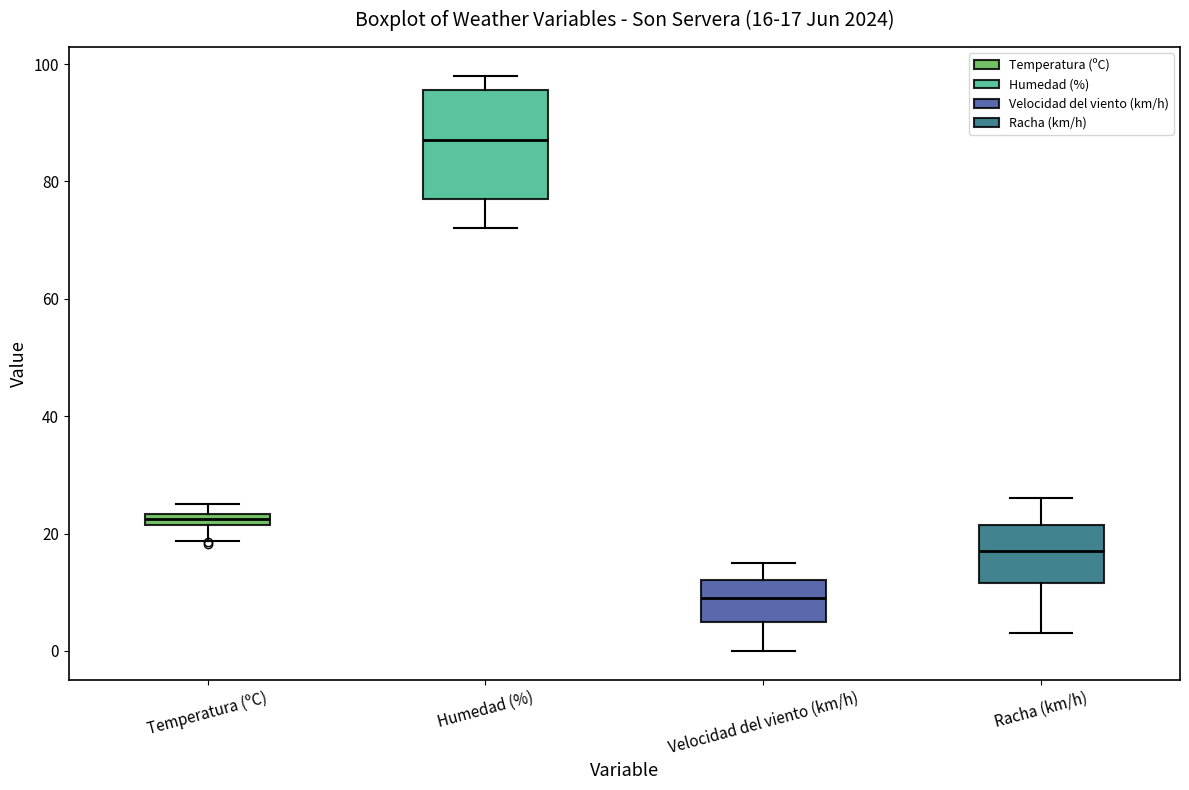

Which box is the tallest, from its lower edge to its upper edge?

Humedad (%)